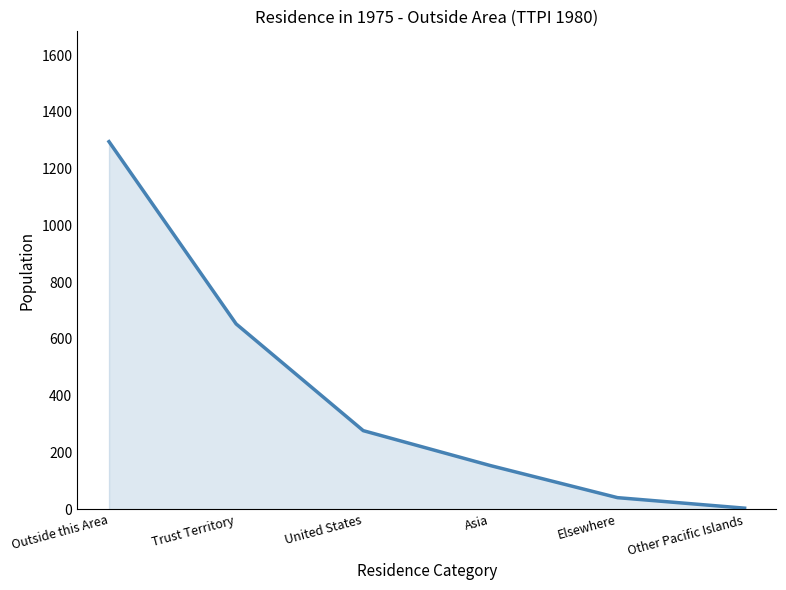

Where does the data first go above 277?

Outside this Area